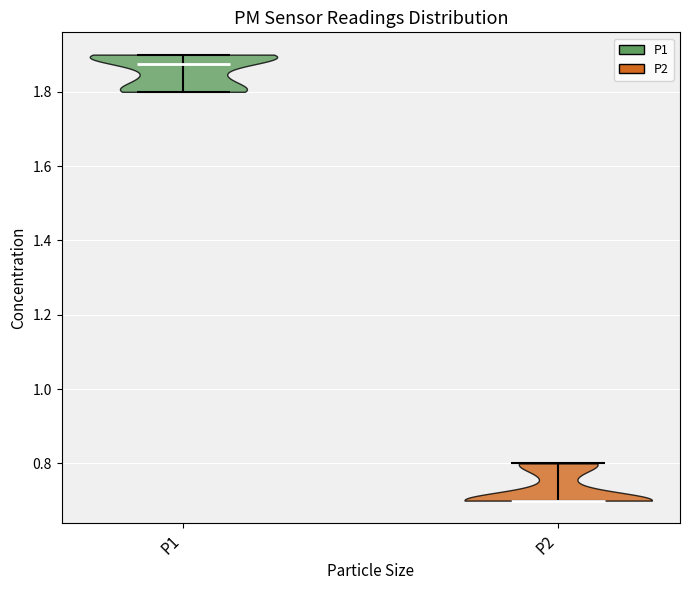

Reading left to right, read every violin against the y-axis: where its median line is, and the lowest and highest points it reaches. The values are not printed on the chart, so give them approximately, as read against the axis.

P1: median line 1.88, lowest point 1.80, highest point 1.90
P2: median line 0.70, lowest point 0.70, highest point 0.80